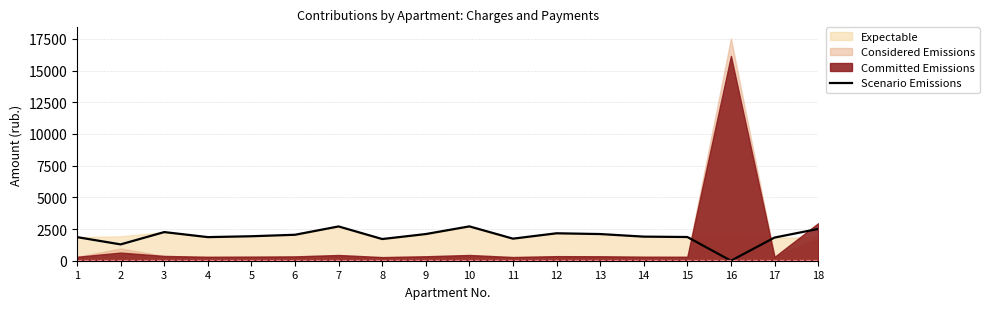

What is the sum of the values at 5 and 7?

4635.4